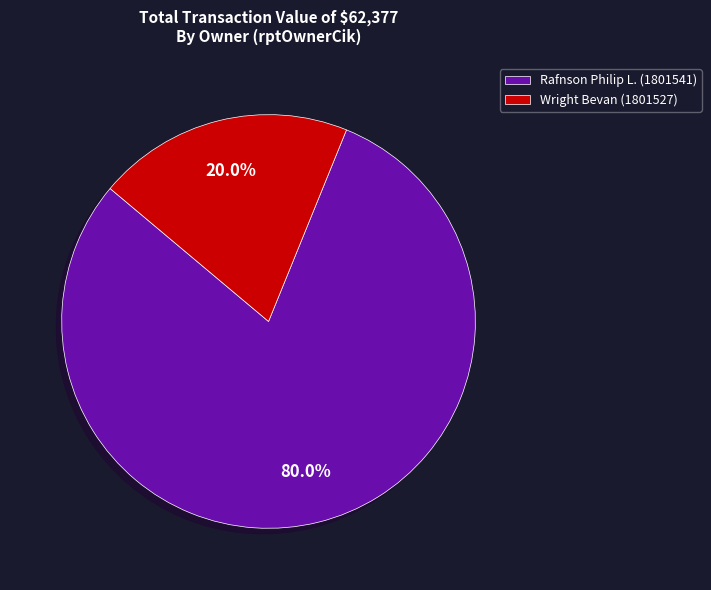

To the nearest percent, what percentage of the pie is Rafnson Philip L.?

80%